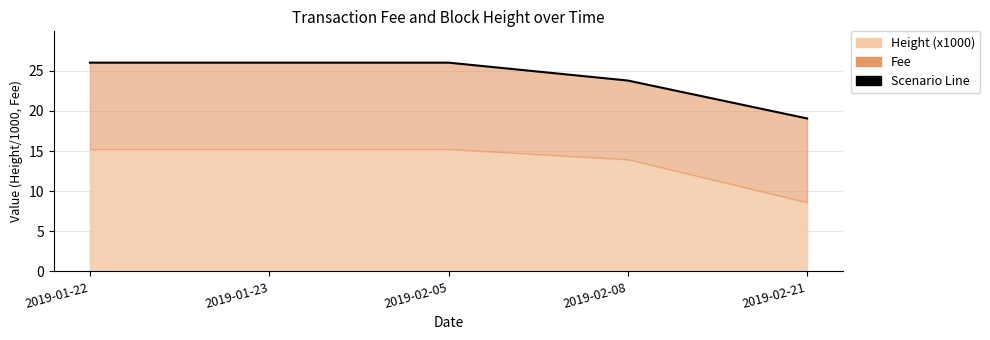

Rank the categories by value from lowest to highest.

2019-02-21, 2019-02-08, 2019-01-22, 2019-01-23, 2019-02-05